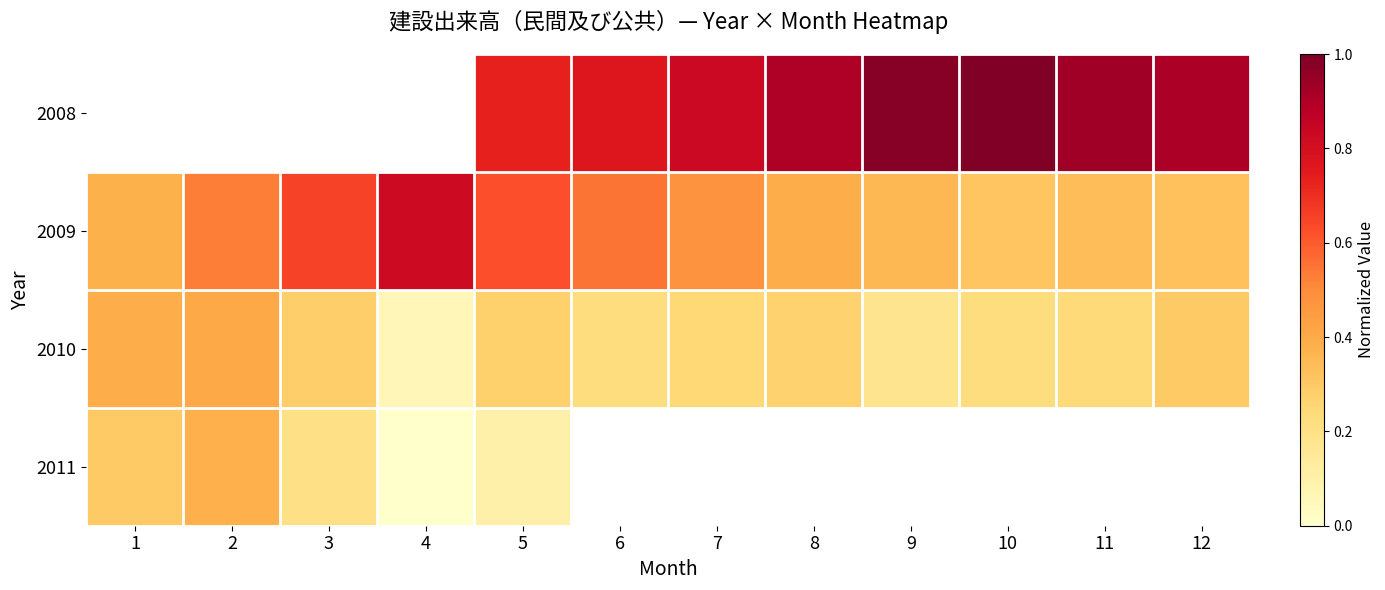

What is the difference between the highest and lowest values at 9?

0.8